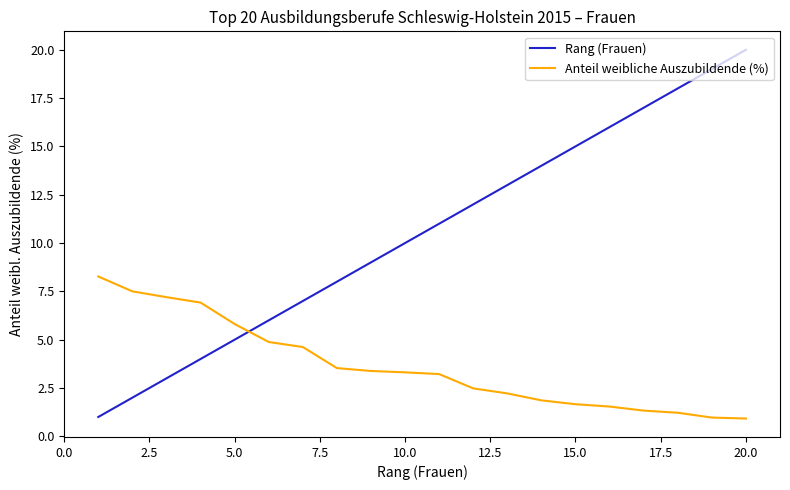

Which series has the largest total across all categories?

Rang (Frauen)